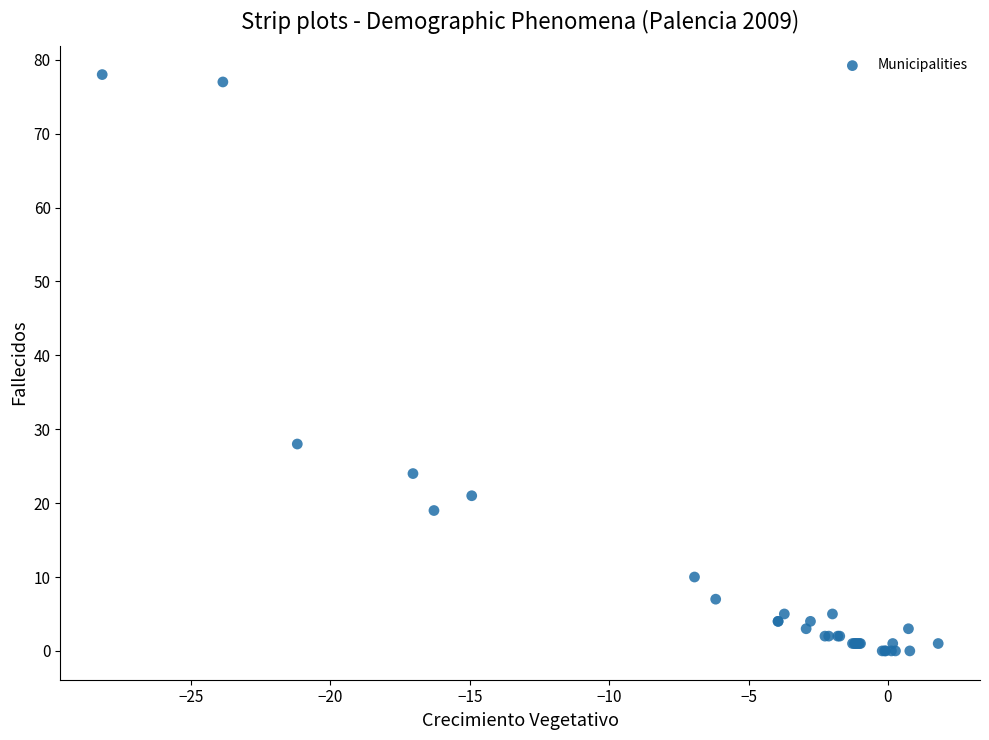

What Y value in the scatter plot is closest to 39?

28